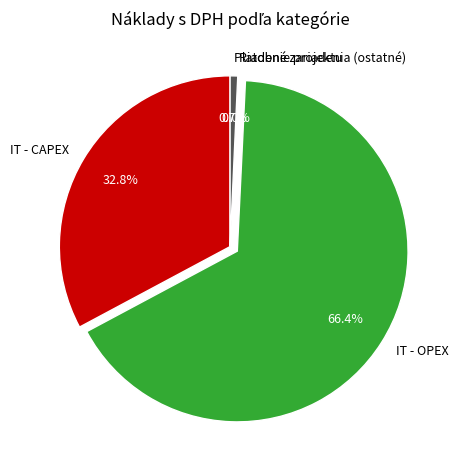

To the nearest percent, what is the average slice percentage?

25%